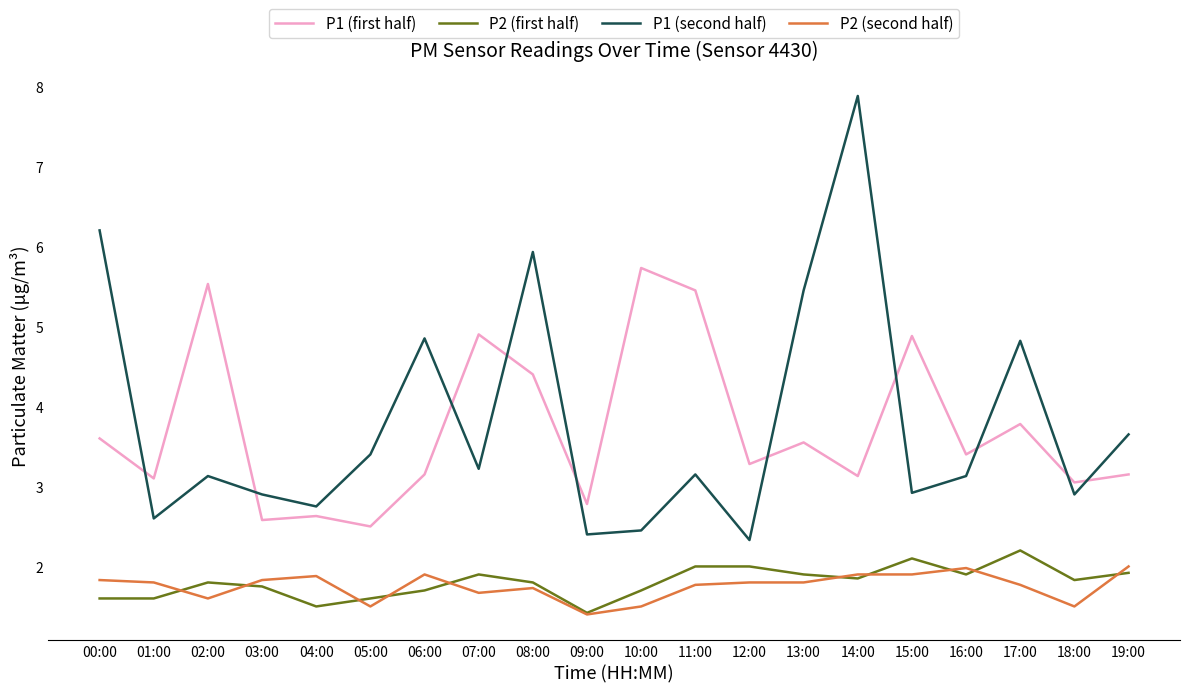

Which label corresponds to the largest value in the chart?

14:00